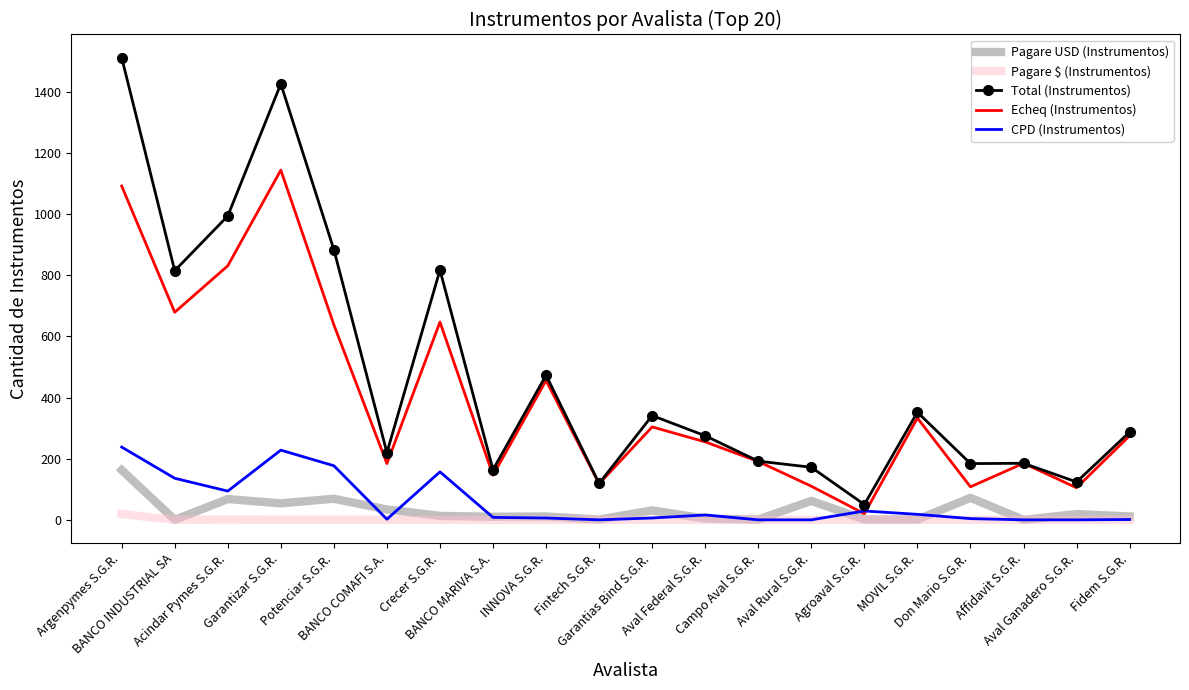

Which series has the largest range (max minus min)?

Total (Instrumentos)